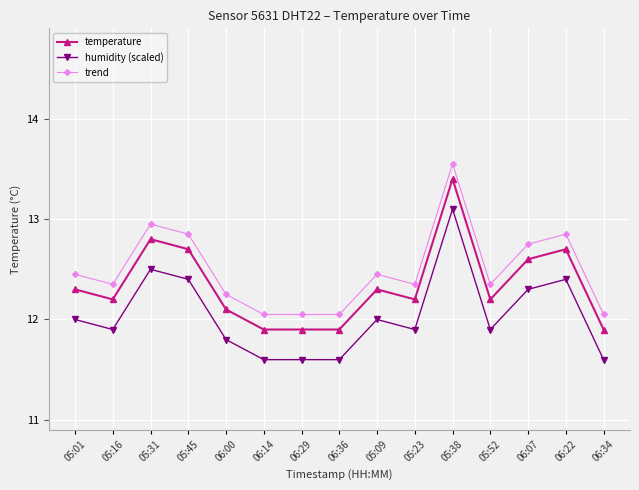

What is the difference between the maximum and minimum values in the temperature series?

1.5